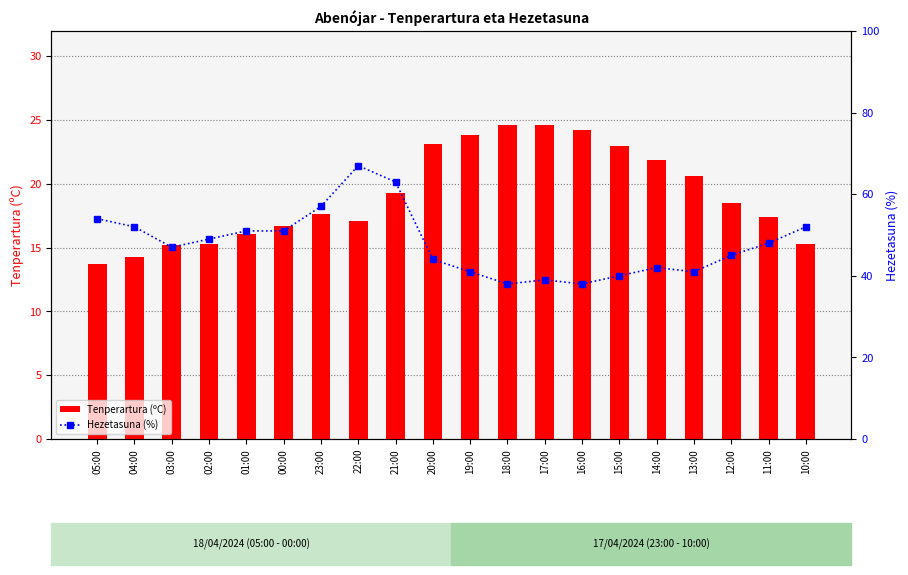

What are all the series names shown in the legend?

Tenperartura (ºC), Hezetasuna (%)